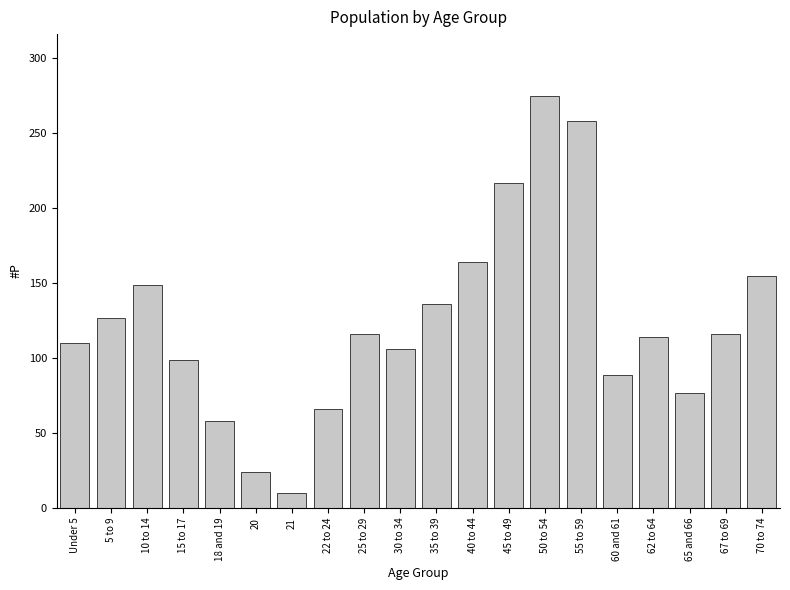

Reading left to right, transcribe all the data shown in this chart.

110	127	149	99	58	24	10	66	116	106	136	164	217	275	258	89	114	77	116	155